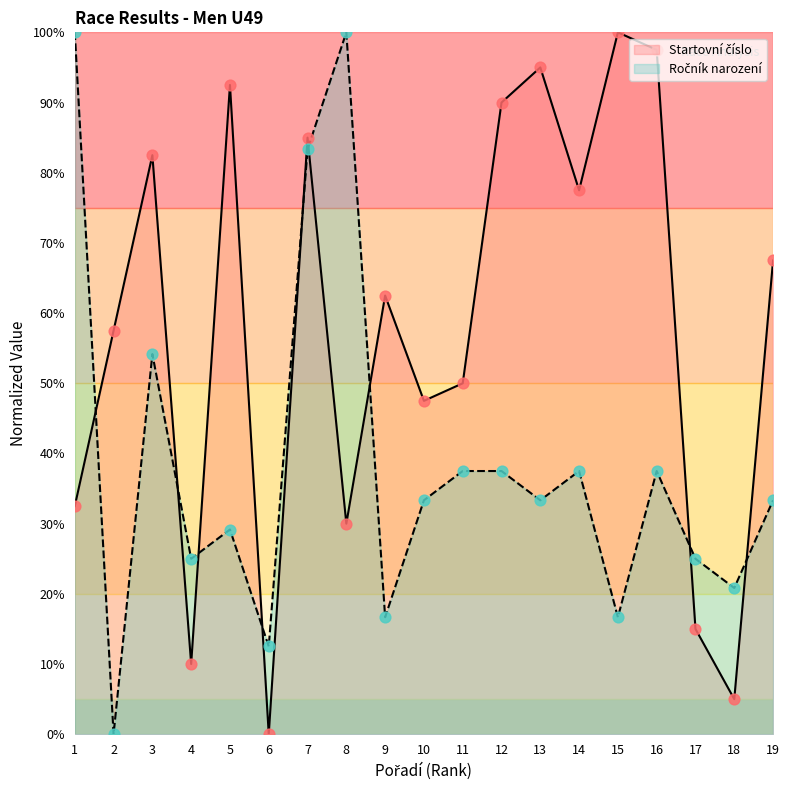

Which series has the largest total across all categories?

Startovní číslo